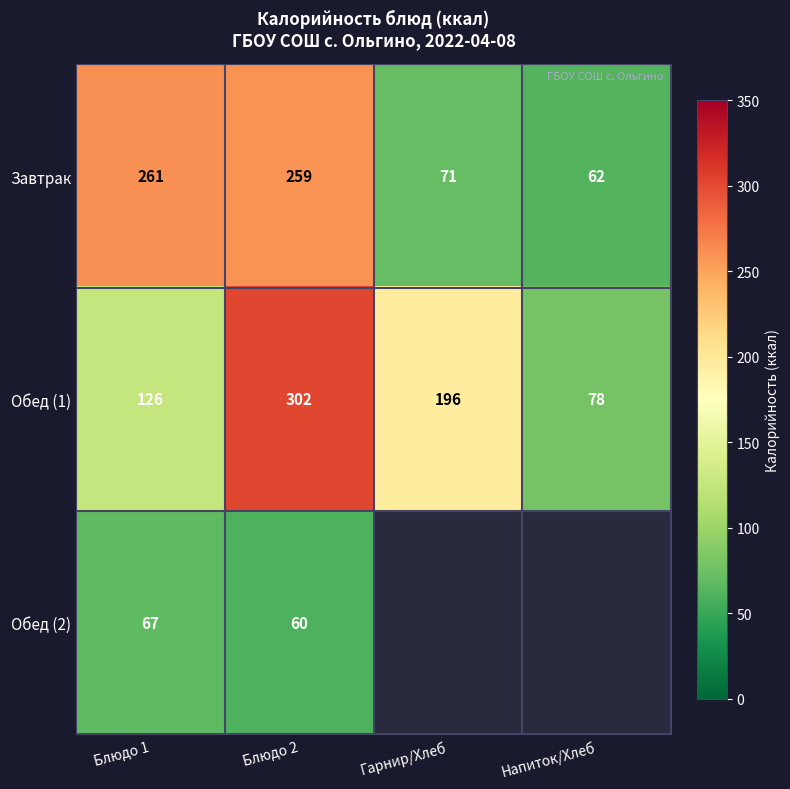

True or false: Завтрак has a value of 92.8 at Напиток/Хлеб.

False